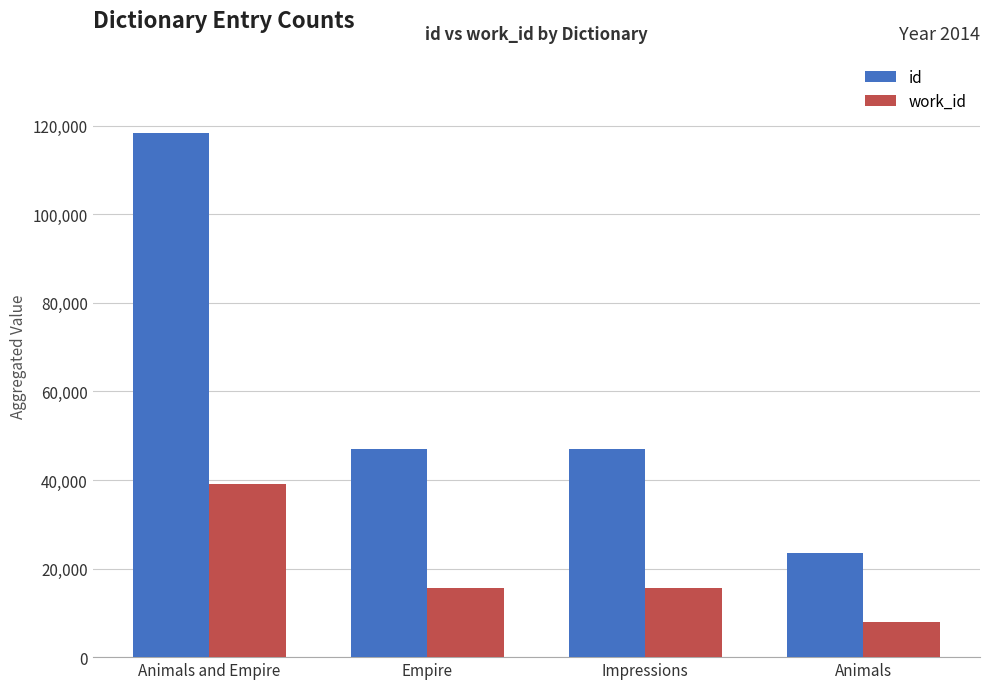

What is the difference between the second highest and minimum values in the id series?

23548